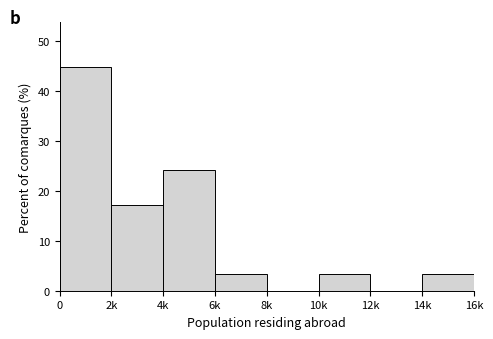

Reading left to right, extract all data points from this chart.

0=44.8	2k=17.2	4k=24.1	6k=3.4	8k=0.0	10k=3.4	12k=0.0	14k=3.4